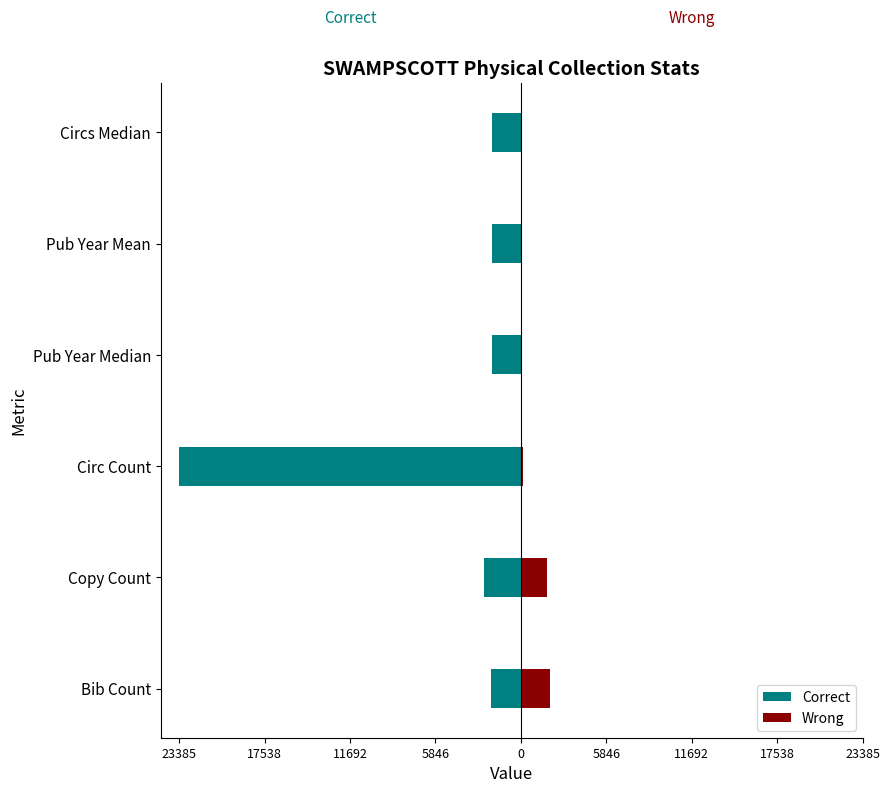

Reading left to right, list all the values displayed in this chart.

Correct: -2047	-2495	-23385	-1998	-1985	-2006
Wrong: 2018	1814	142	7	9	0